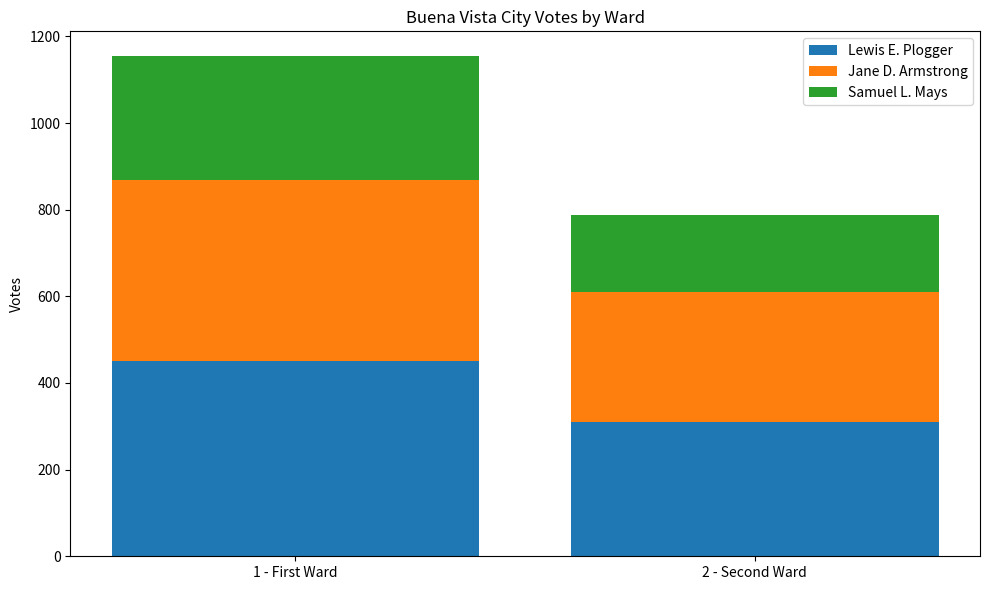

Read the Lewis E. Plogger value at 2 - Second Ward, to the nearest 50.

300